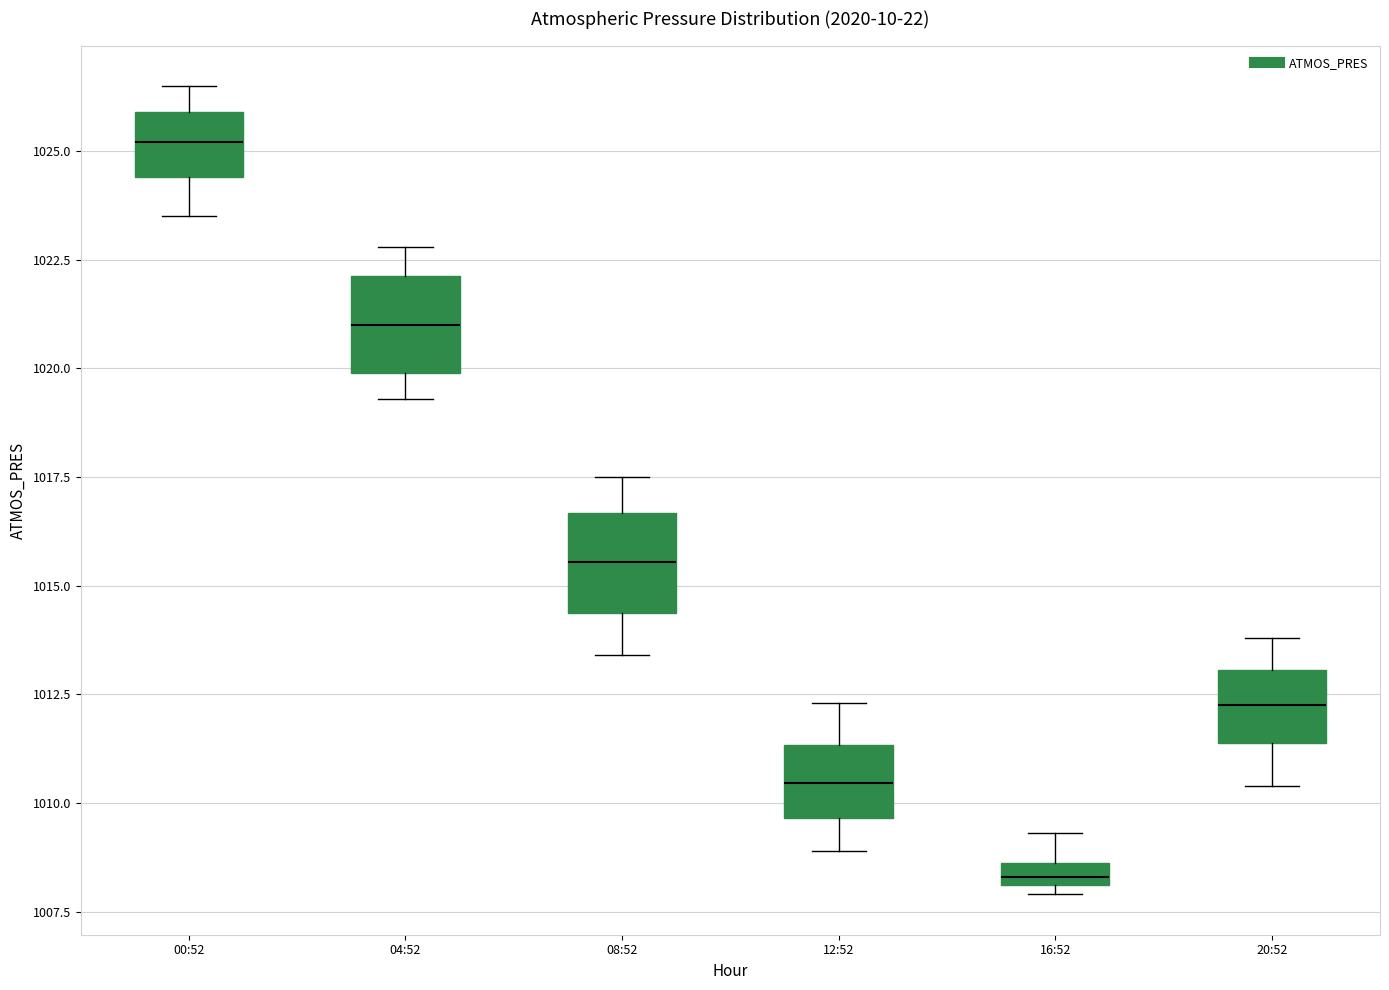

Which box has the highest median line?

00:52